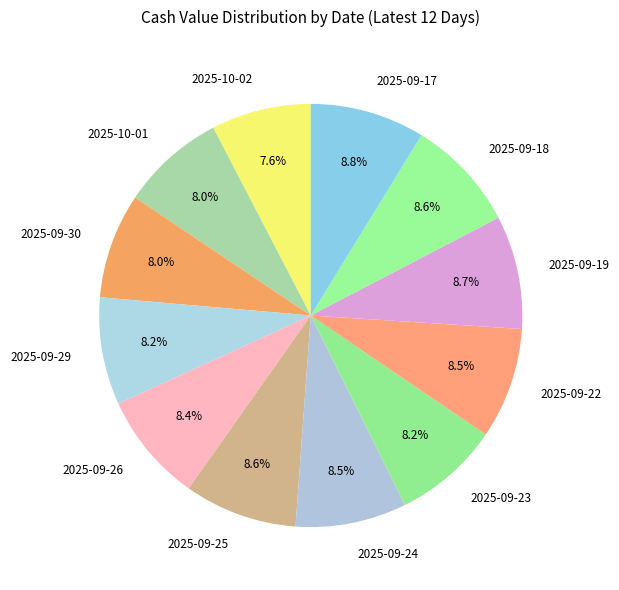

What portion of the pie excludes 2025-09-30?

92.0%